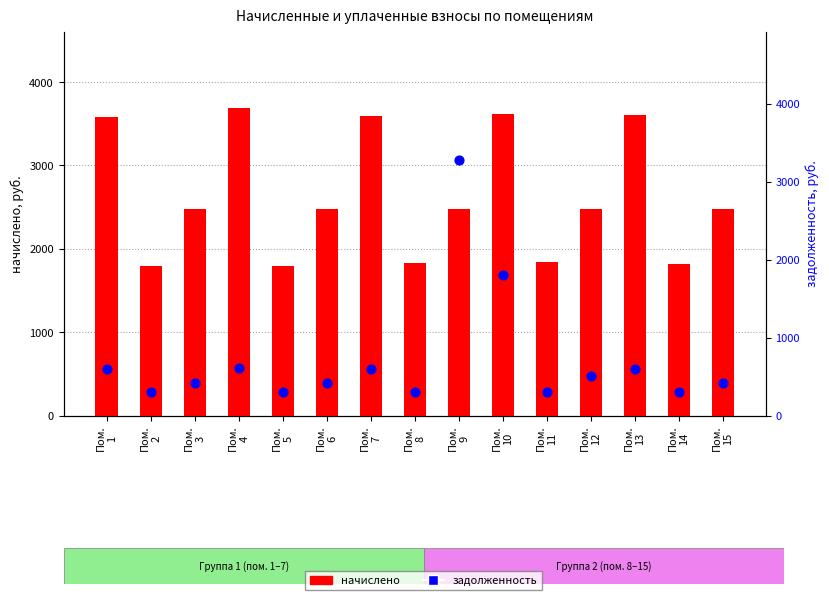

Which series has the largest Y range (max minus min)?

задолженность